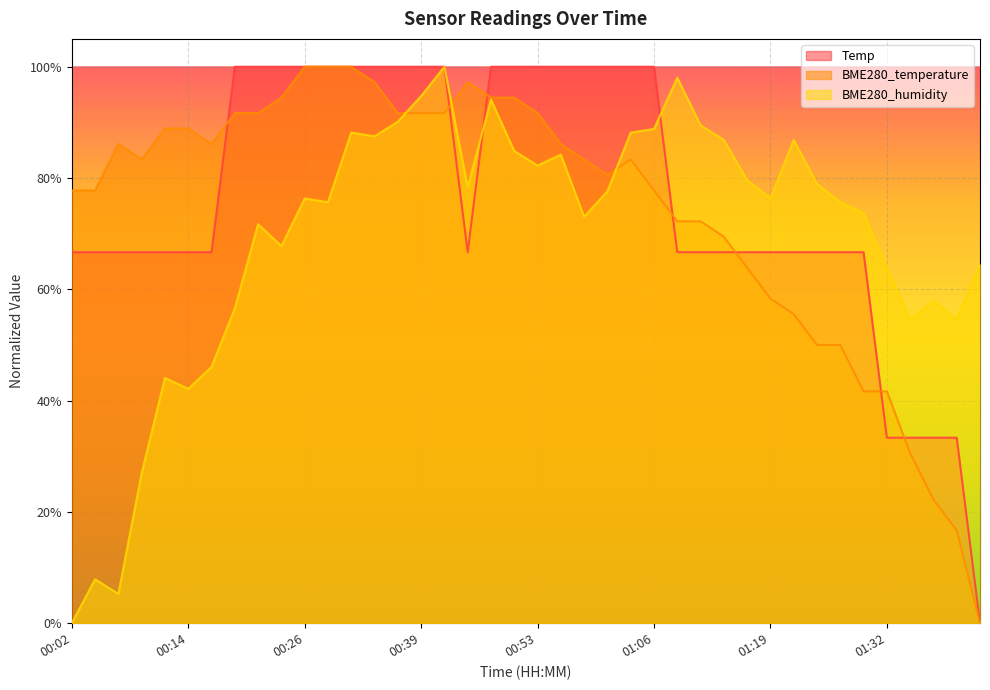

What is the total value across all series at 00:02?

1.4